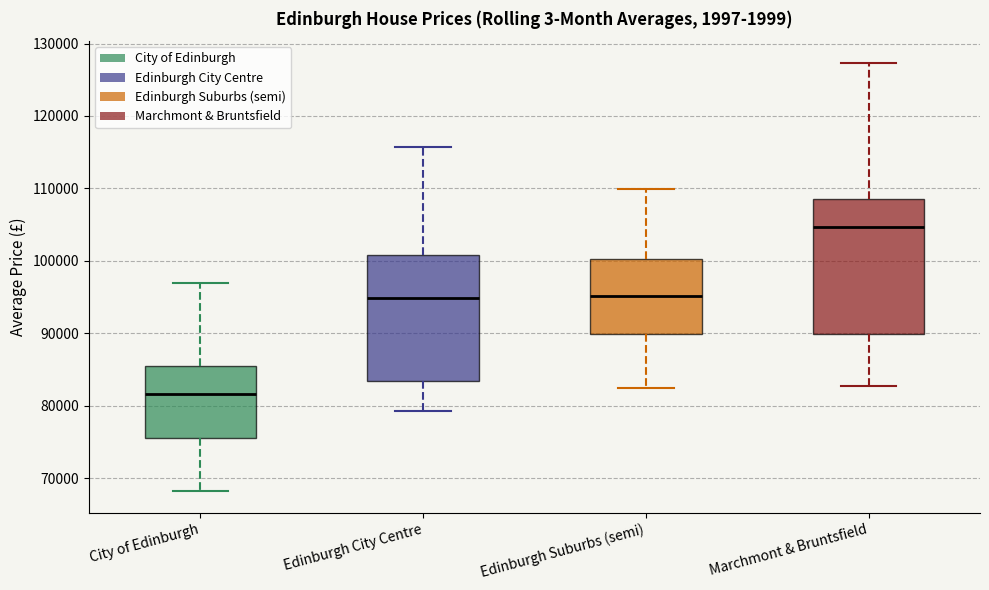

Which box has the highest median line?

Marchmont & Bruntsfield